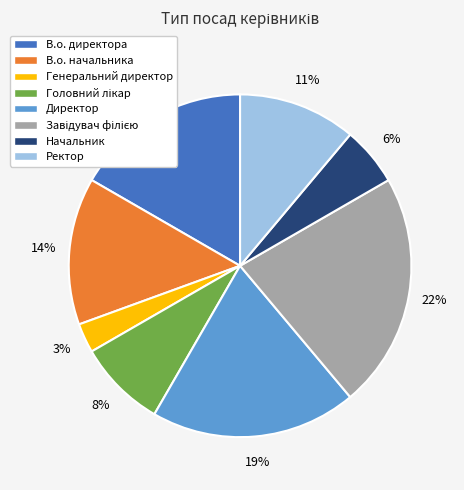

Is it true that Ректор is 11% of the pie?

True